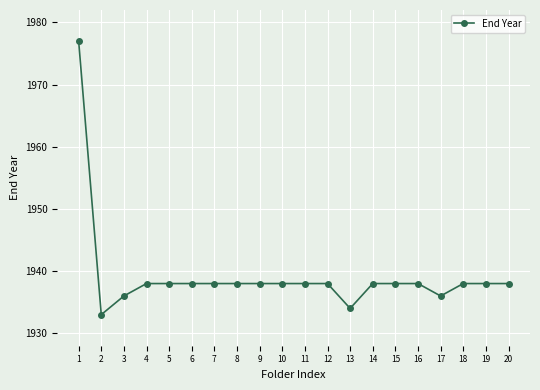

Which has a higher value, 16 or 17?

16